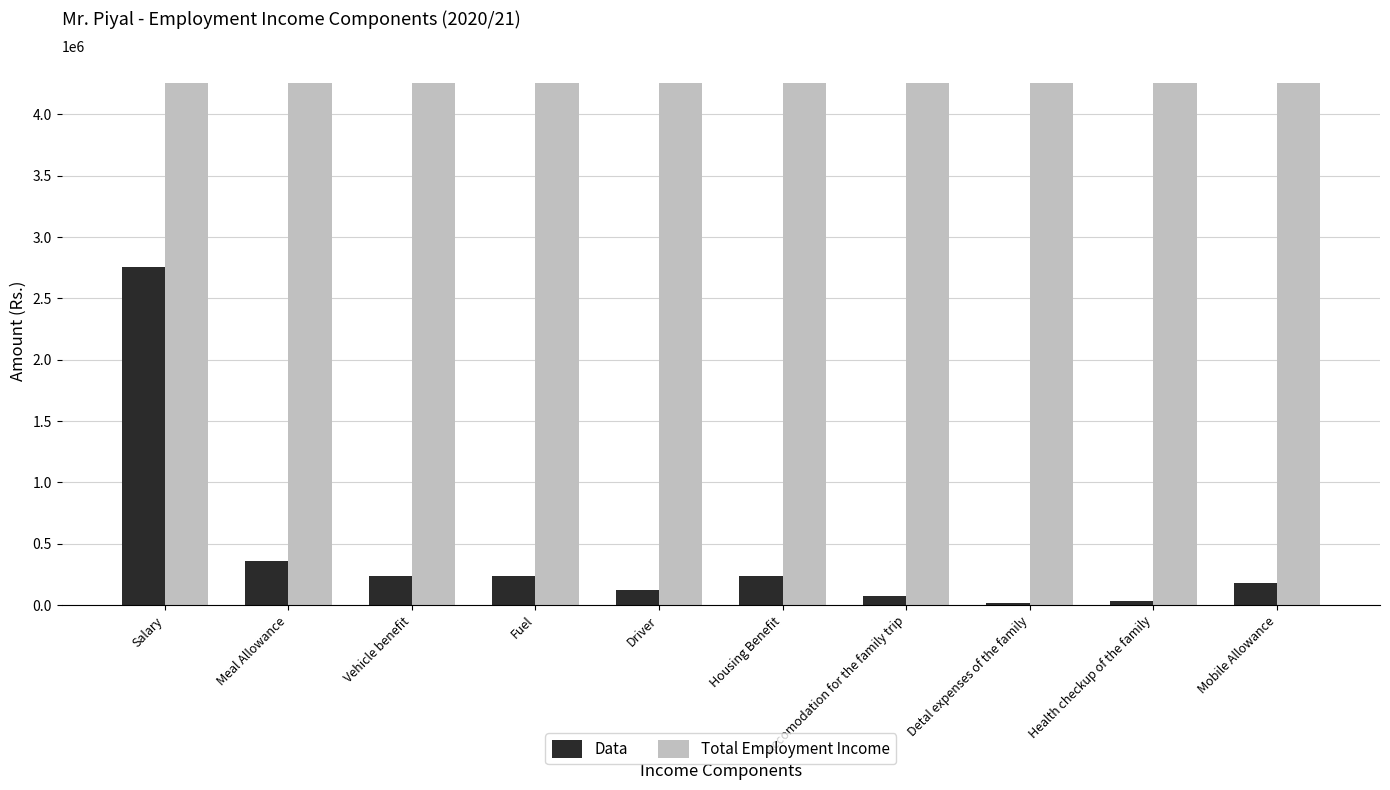

Which series has the largest total across all categories?

Total Employment Income